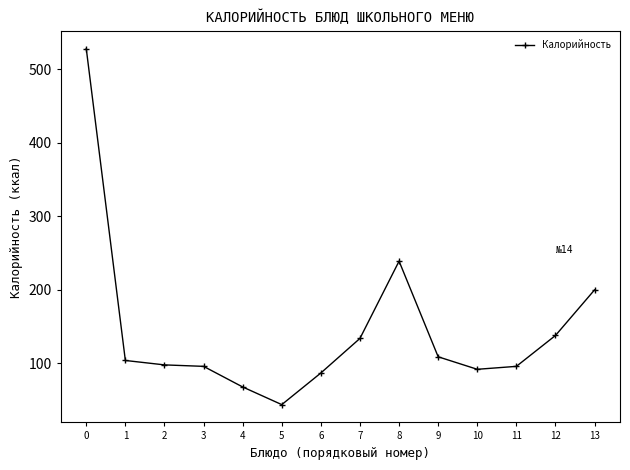

Approximately how many times larger is the value at 1 compared to 12?

0.8